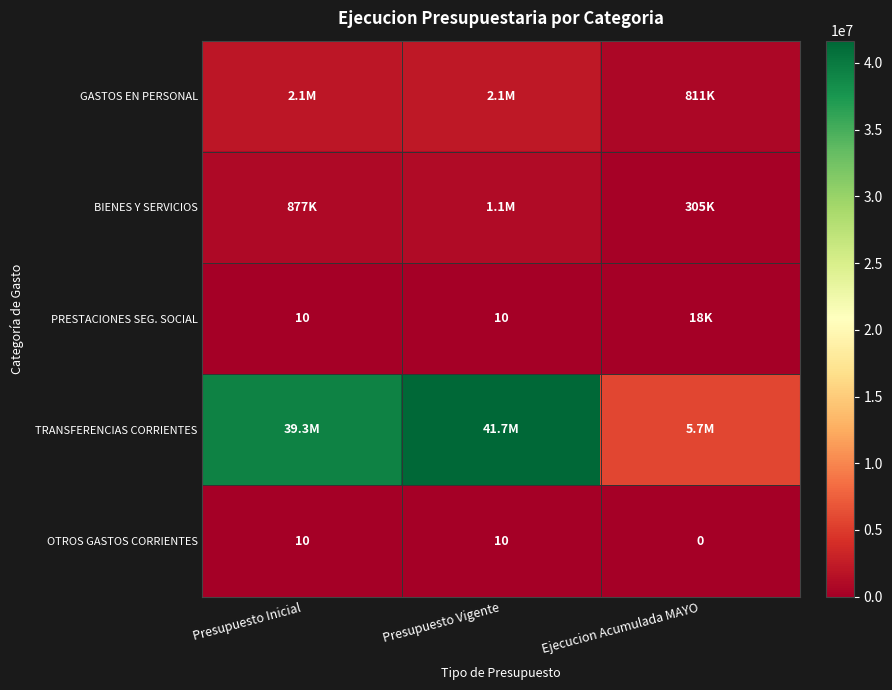

How many categories are shown in the chart?

3